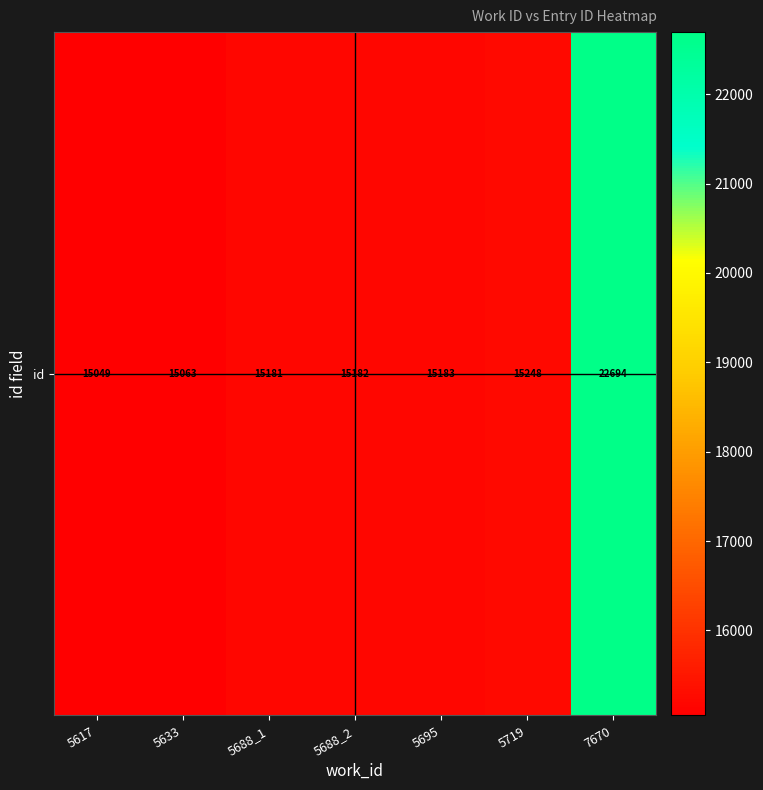

Rank the categories by value from lowest to highest.

5617, 5633, 5688_1, 5688_2, 5695, 5719, 7670